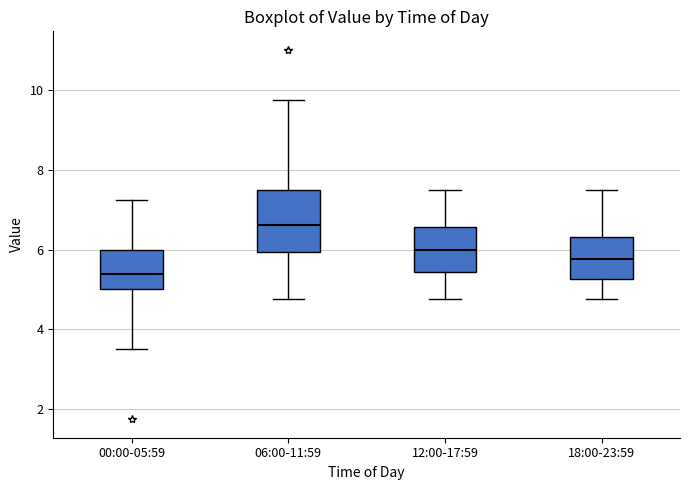

Which box's median line is the lowest?

00:00-05:59